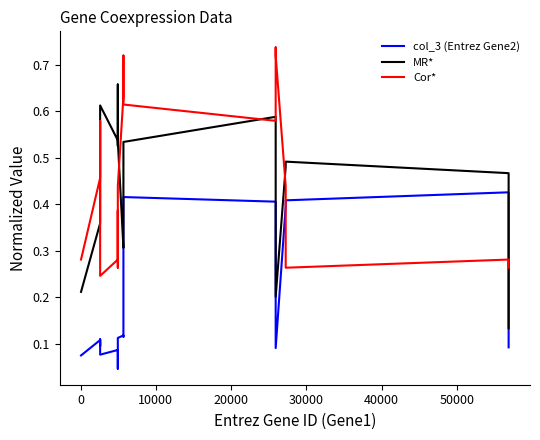

The value of Cor* at −10000 is 0.2. True or false?

False